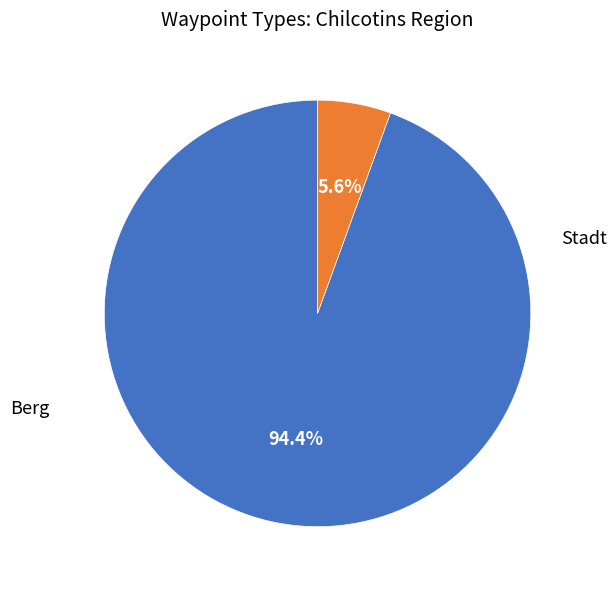

Does any single category account for the majority?

Yes